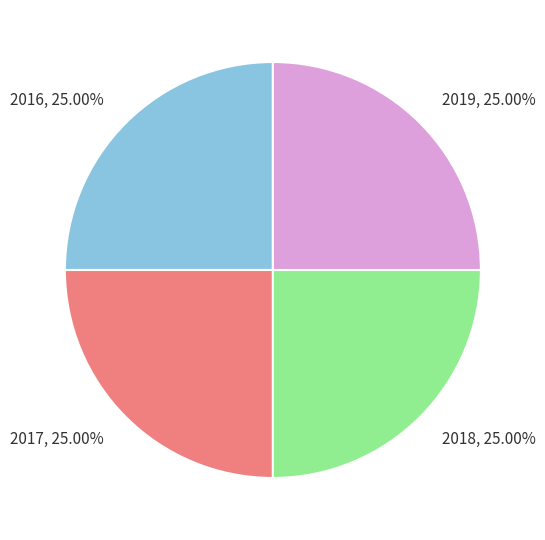

To the nearest percent, what is the difference between the largest and smallest slice percentages?

0%